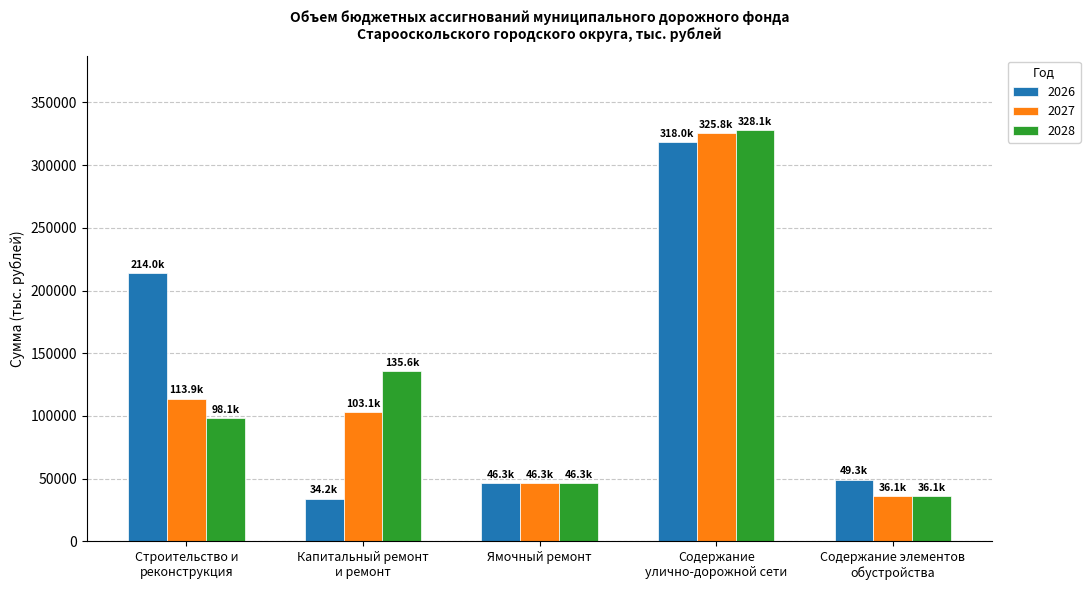

At which label does 2028 first exceed 98127?

Строительство и
реконструкция